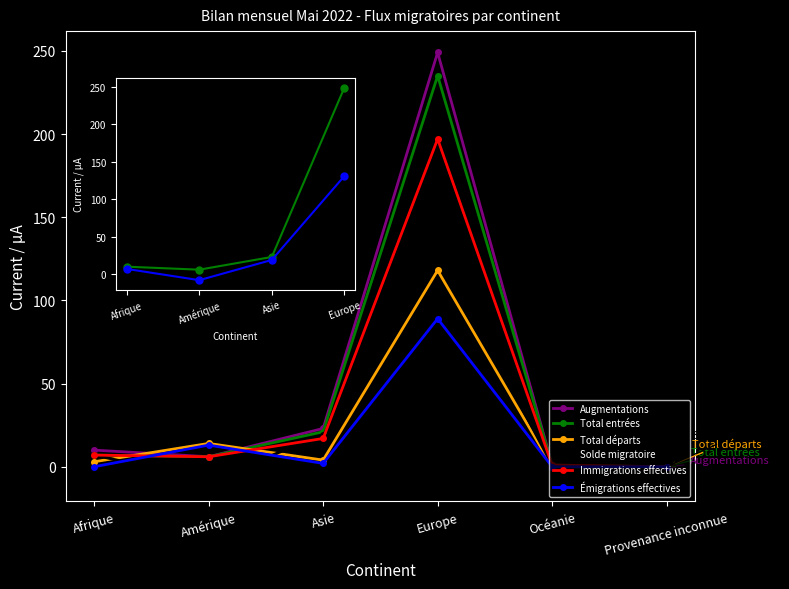

Count the number of data series in this chart.

6